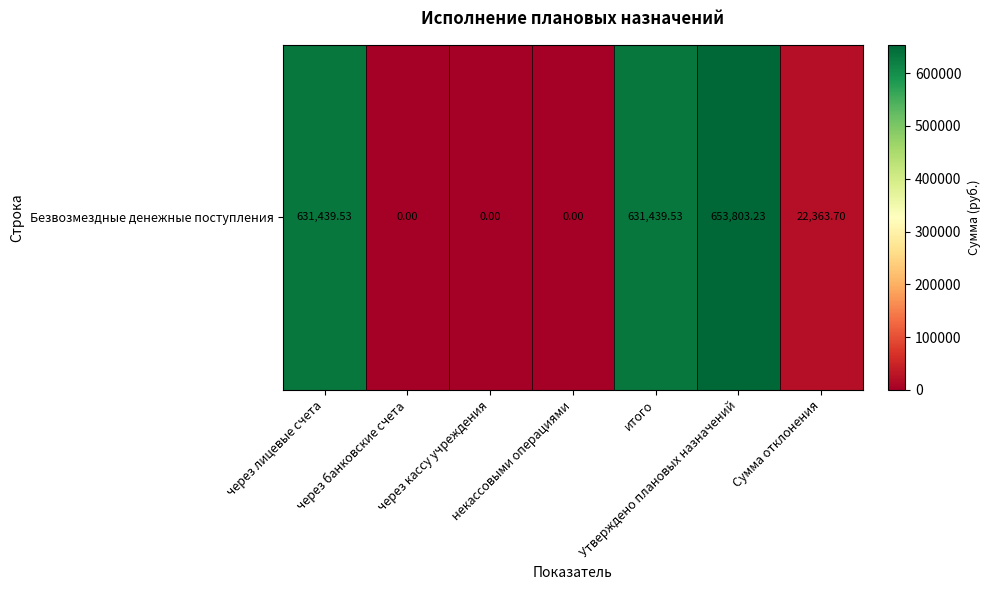

List the labels in order of value, largest first.

Утверждено плановых назначений, через лицевые счета, итого, Сумма отклонения, через банковские счета, через кассу учреждения, некассовыми операциями